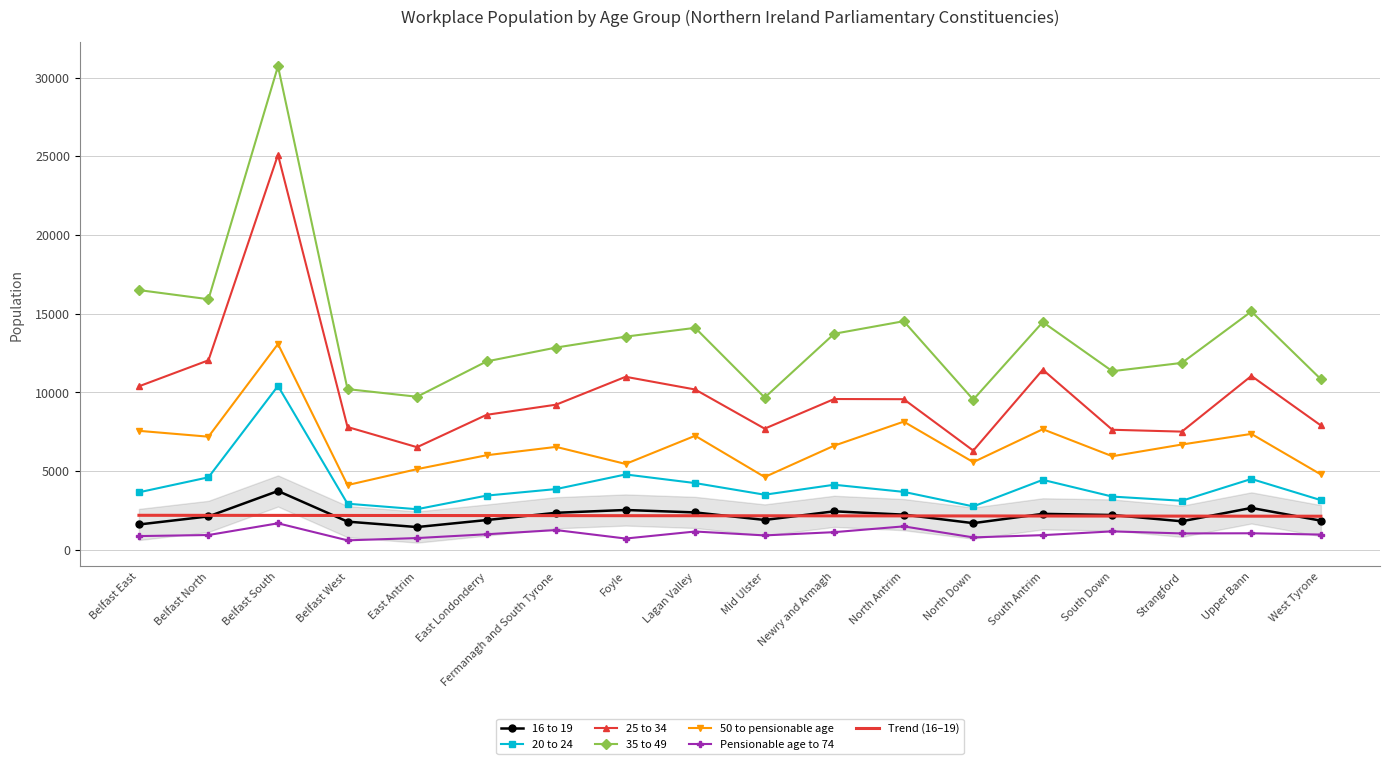

True or false: Pensionable age to 74 and 16 to 19 intersect in this chart.

False